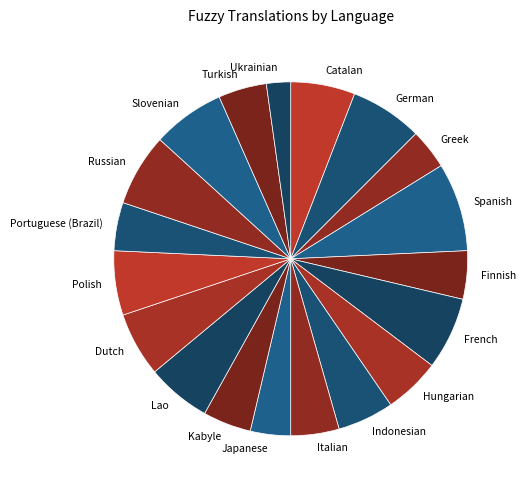

Do Turkish and Kabyle together represent more than half of the pie?

No